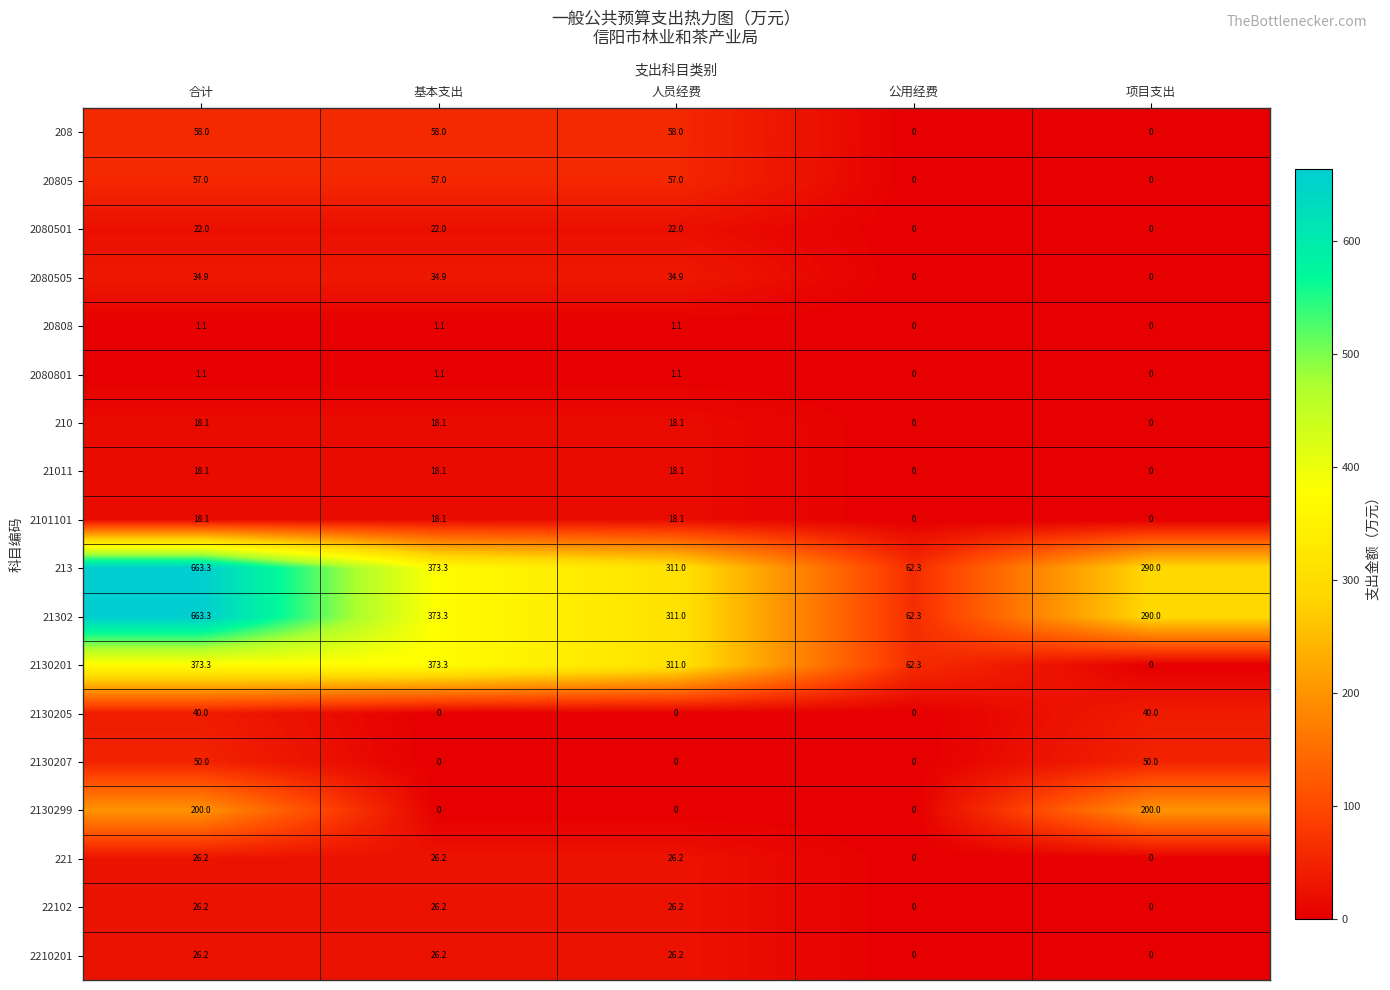

At which category is the sum across all series the highest?

合计